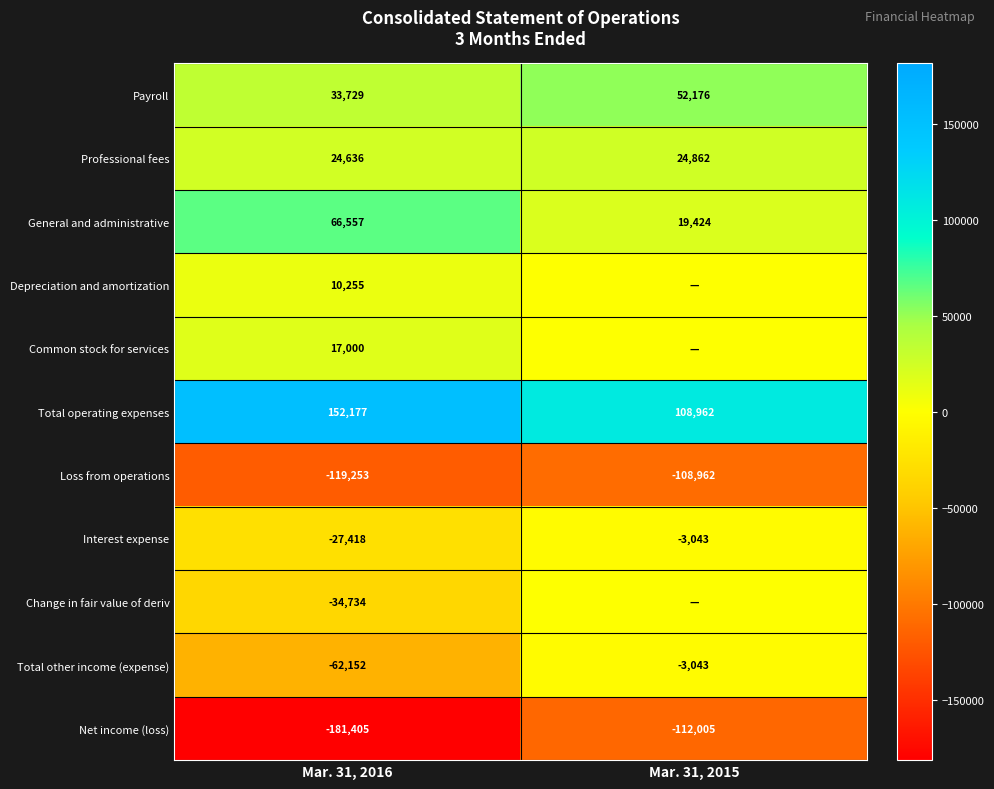

Is it true that Interest expense equals -16197 at Mar. 31, 2016?

False